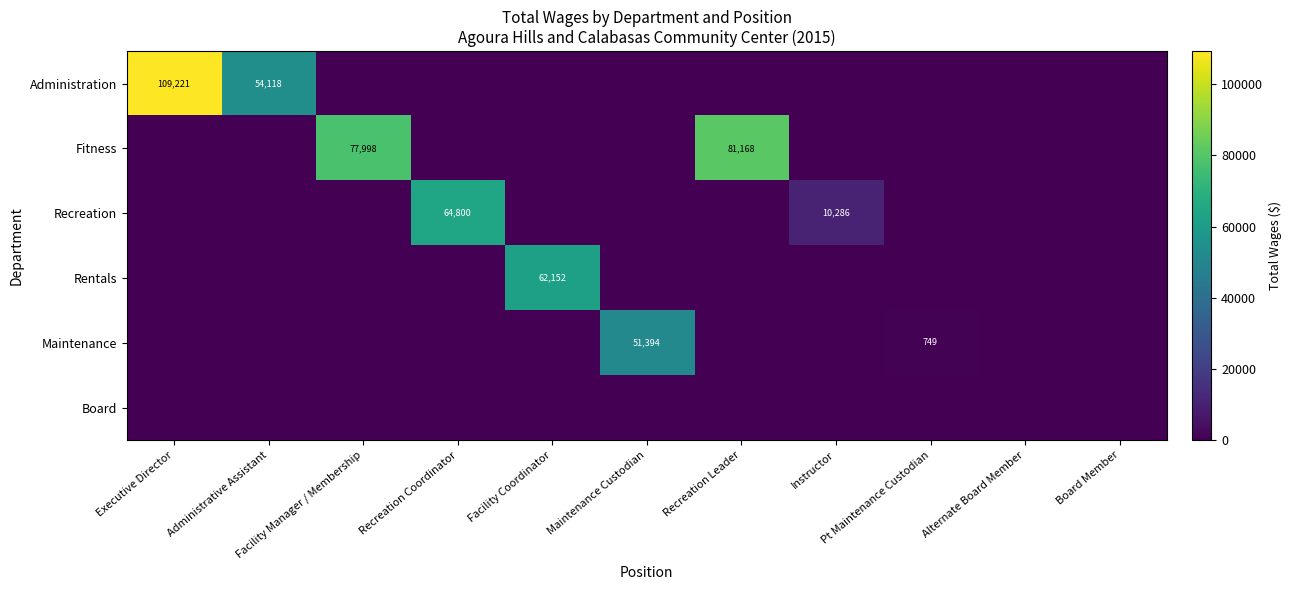

Which has a higher value, Facility Coordinator or Instructor?

Facility Coordinator